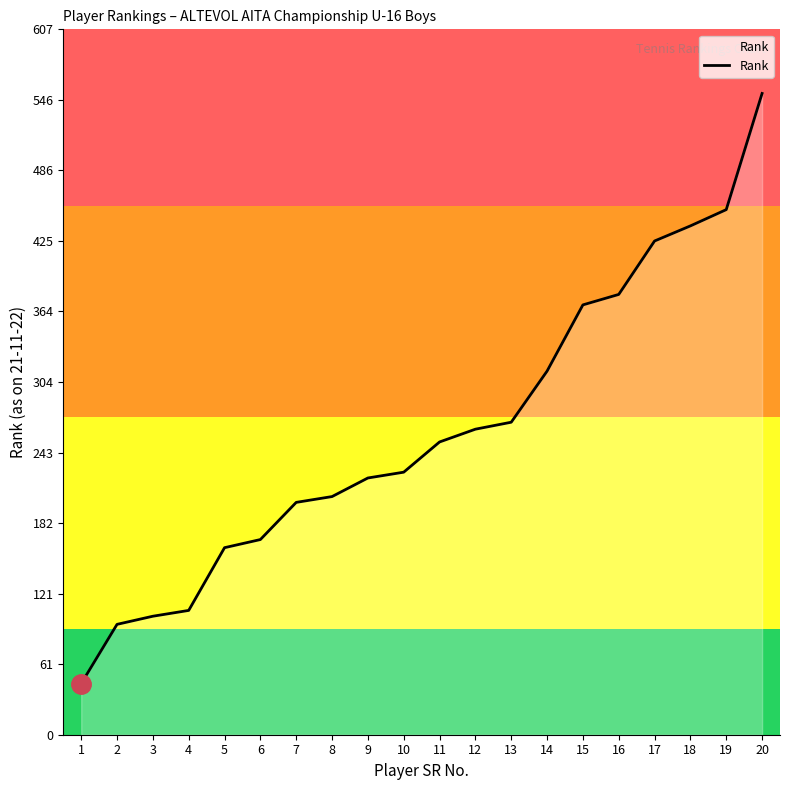

Reading left to right, transcribe all the data shown in this chart.

1=44	2=95	3=102	4=107	5=161	6=168	7=200	8=205	9=221	10=226	11=252	12=263	13=269	14=313	15=370	16=379	17=425	18=438	19=452	20=552